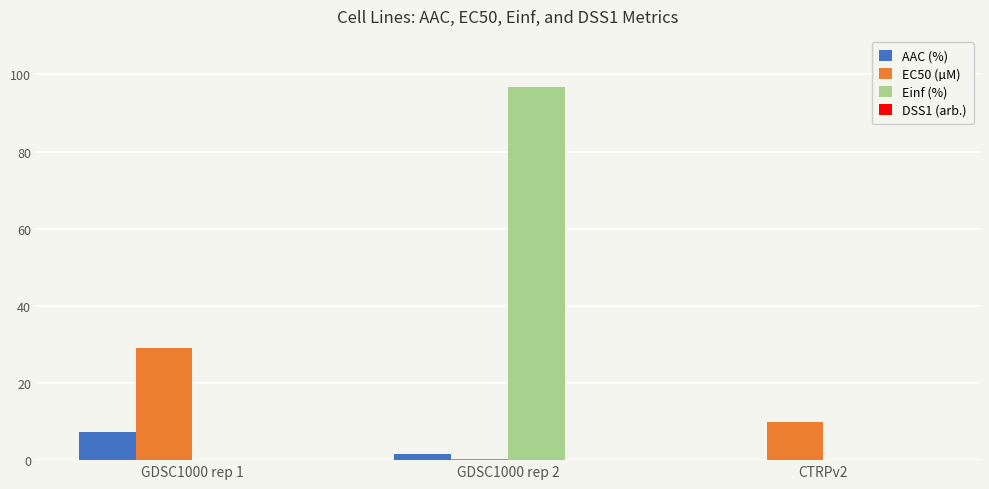

Is it true that Einf (%) equals 96.7 at GDSC1000 rep 2?

True